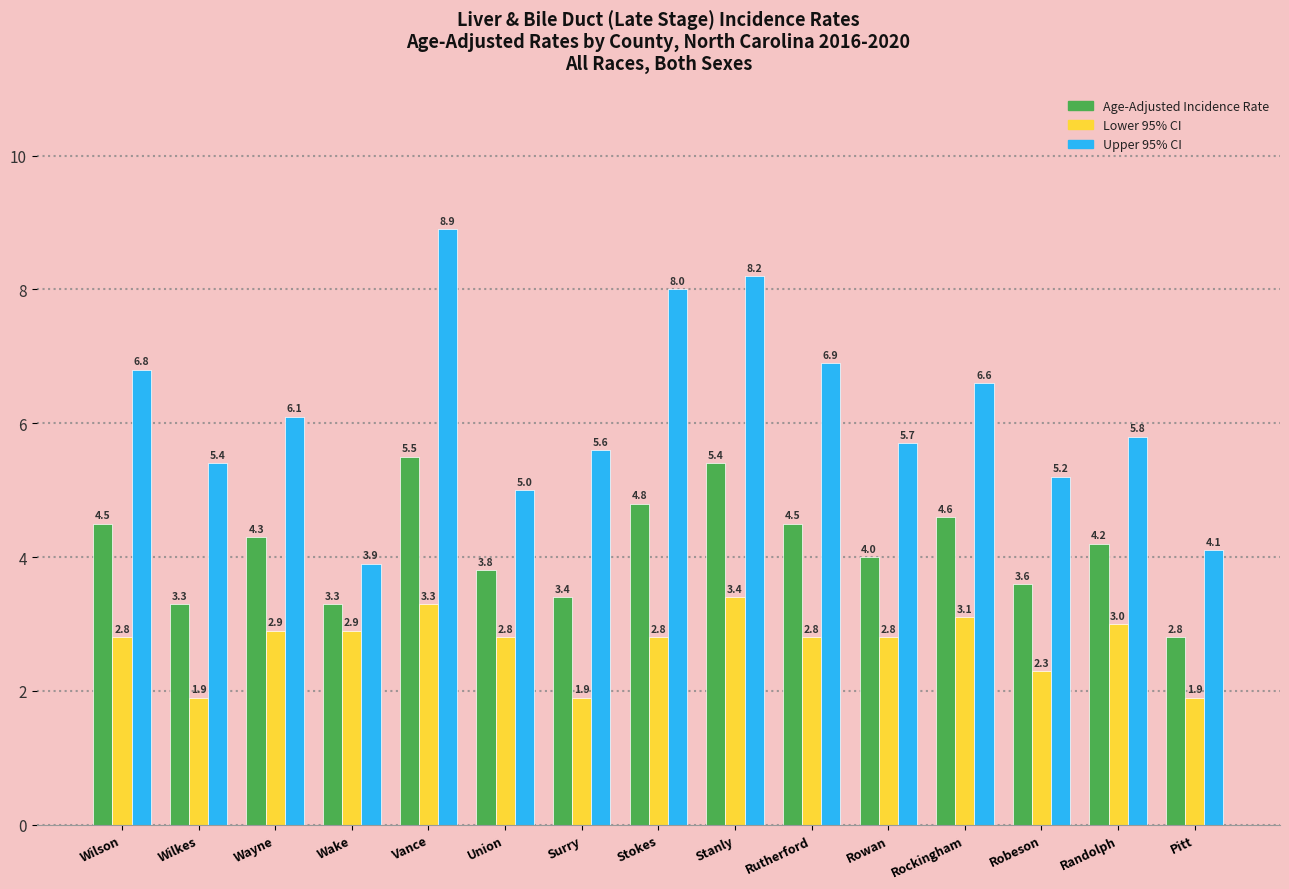

What is the difference between the highest and lowest values at Union?

2.2